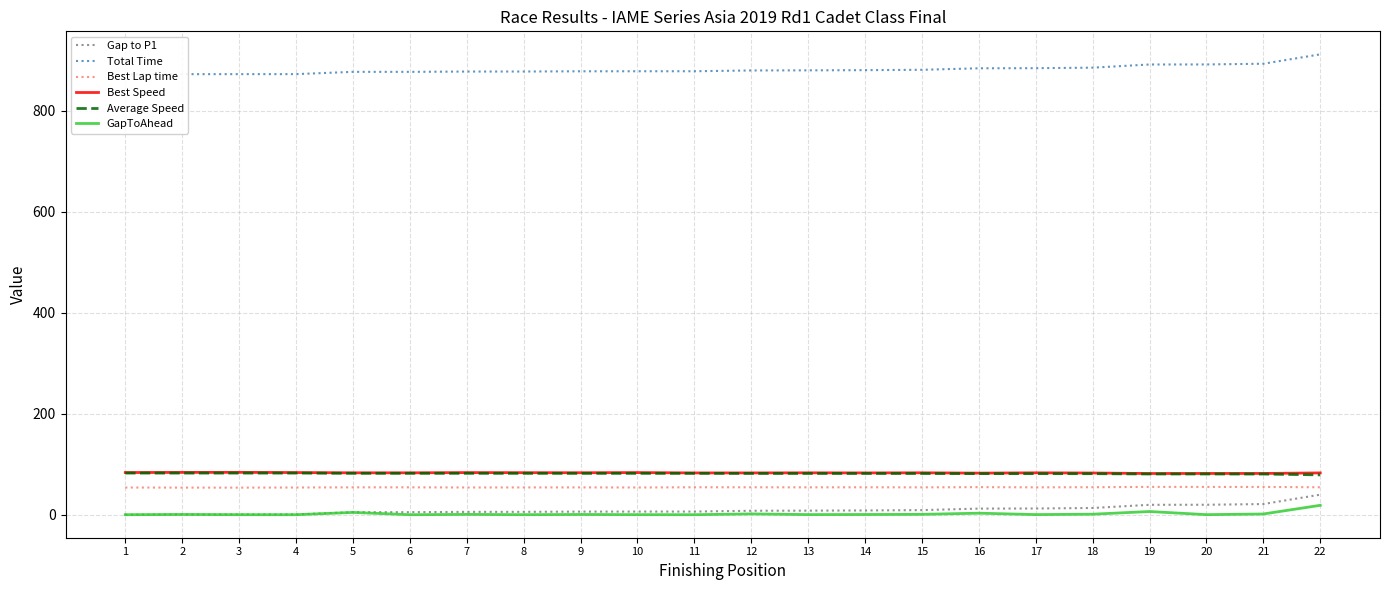

Reading left to right, what are all the values shown in this chart?

Gap to P1: 0.0	0.5	0.5	0.5	5.0	5.0	5.6	5.7	6.1	6.2	6.2	7.8	8.0	8.4	9.1	12.1	12.3	13.3	19.6	19.7	21.1	39.7
Total Time: 872.5	872.9	873.0	873.0	877.5	877.5	878.1	878.1	878.6	878.7	878.7	880.2	880.5	880.8	881.5	884.5	884.8	885.8	892.1	892.2	893.6	912.2
Best Lap time: 53.9	53.7	53.6	53.9	54.2	54.2	53.9	54.0	54.1	53.9	54.4	54.3	54.2	54.3	54.2	54.6	54.2	54.5	55.1	55.1	55.1	54.3
Best Speed: 83.6	83.8	83.9	83.5	83.0	83.0	83.4	83.3	83.2	83.5	82.8	82.8	83.0	82.8	83.0	82.4	83.0	82.6	81.6	81.7	81.7	82.8
Average Speed: 82.5	82.5	82.5	82.5	82.1	82.1	82.0	82.0	82.0	81.9	81.9	81.8	81.8	81.7	81.7	81.4	81.4	81.3	80.7	80.7	80.6	78.9
GapToAhead: 0.0	0.5	0.1	0.0	4.5	0.0	0.6	0.1	0.4	0.1	0.0	1.6	0.2	0.4	0.7	3.0	0.2	1.0	6.3	0.1	1.4	18.6